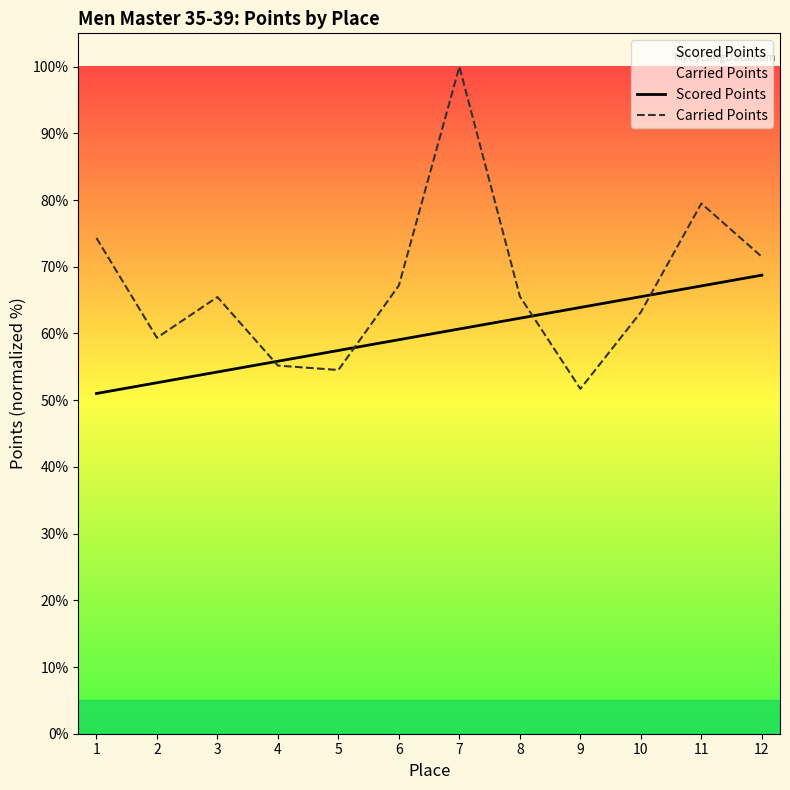

What is the difference between the Scored Points values at 3 and 6?

4.8